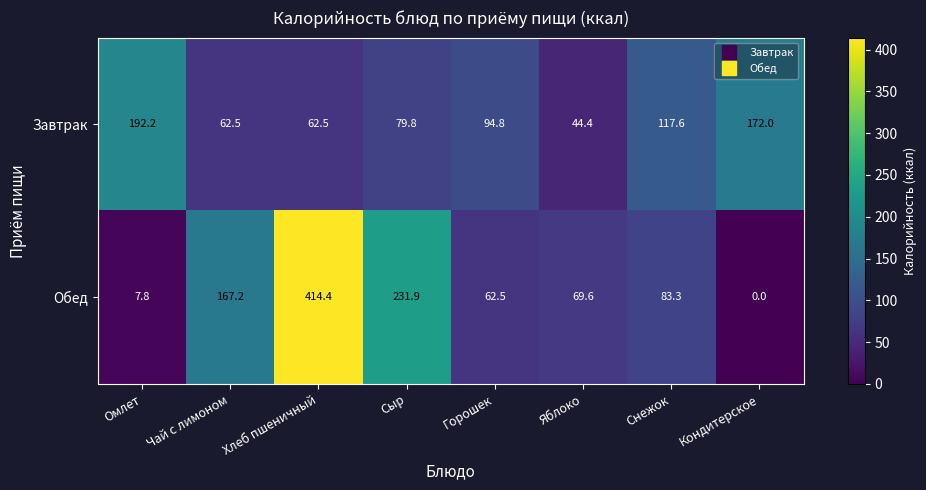

What is the total value across all series at Снежок?

200.9